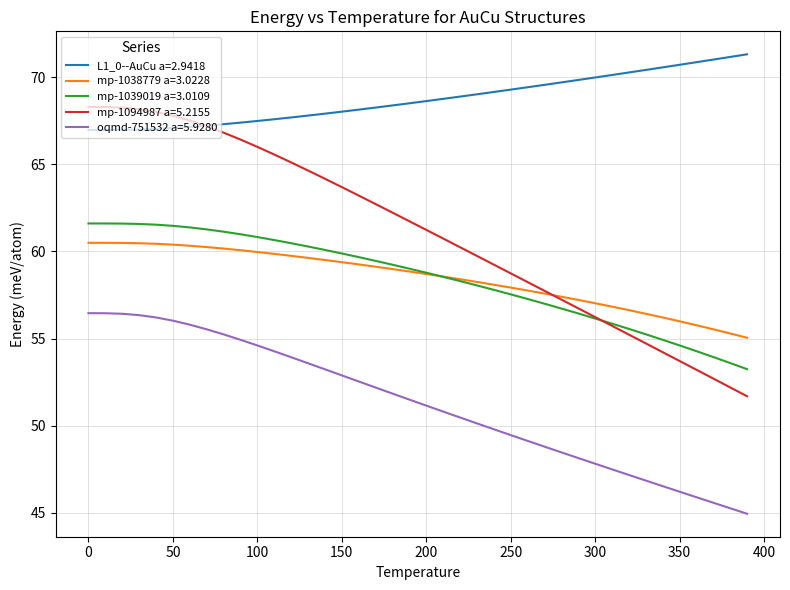

True or false: mp-1038779 a=3.0228 and L1_0--AuCu a=2.9418 cross at least once.

False